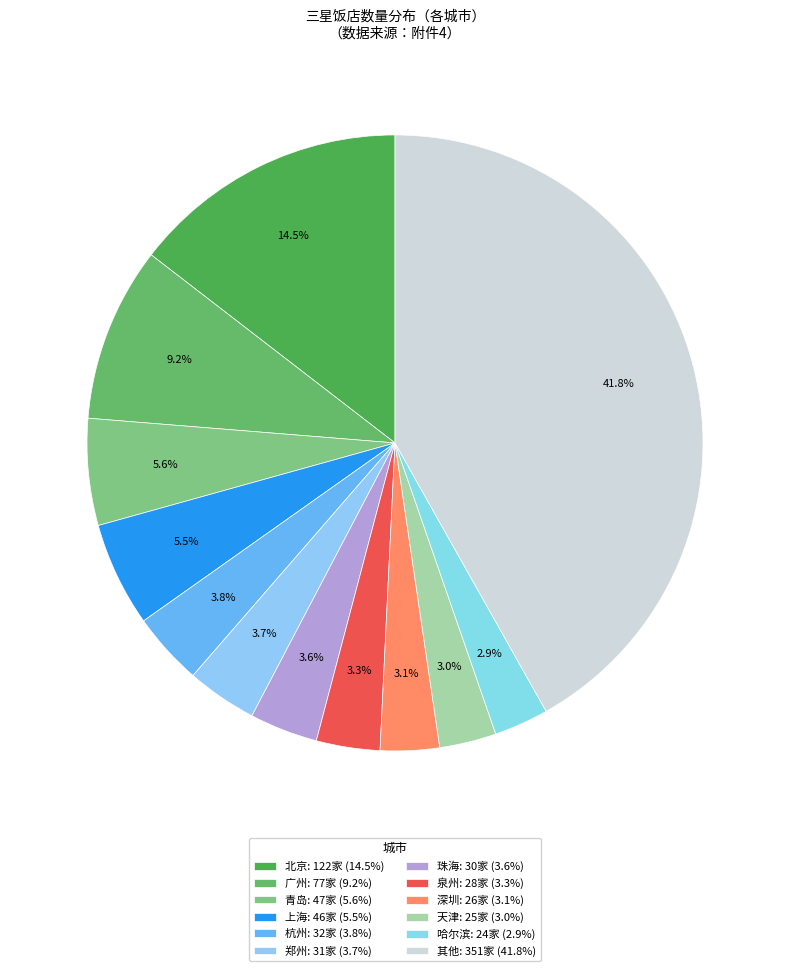

How many segments does this pie chart have?

12